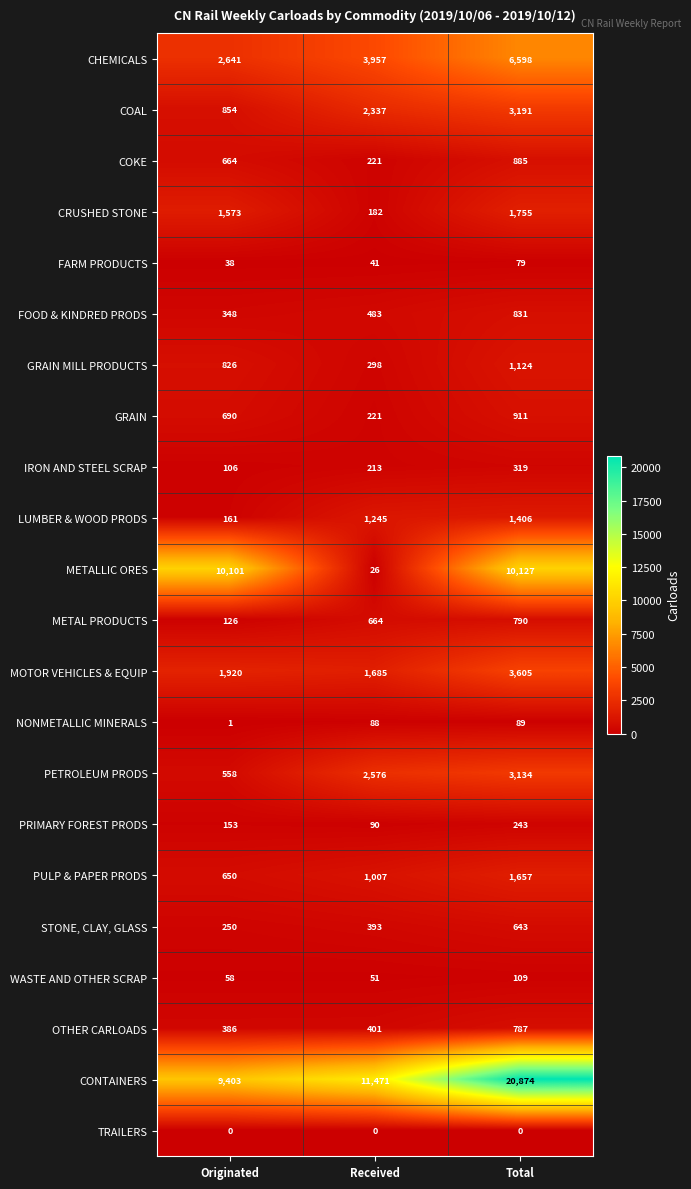

What is the lowest value of the GRAIN series?

221